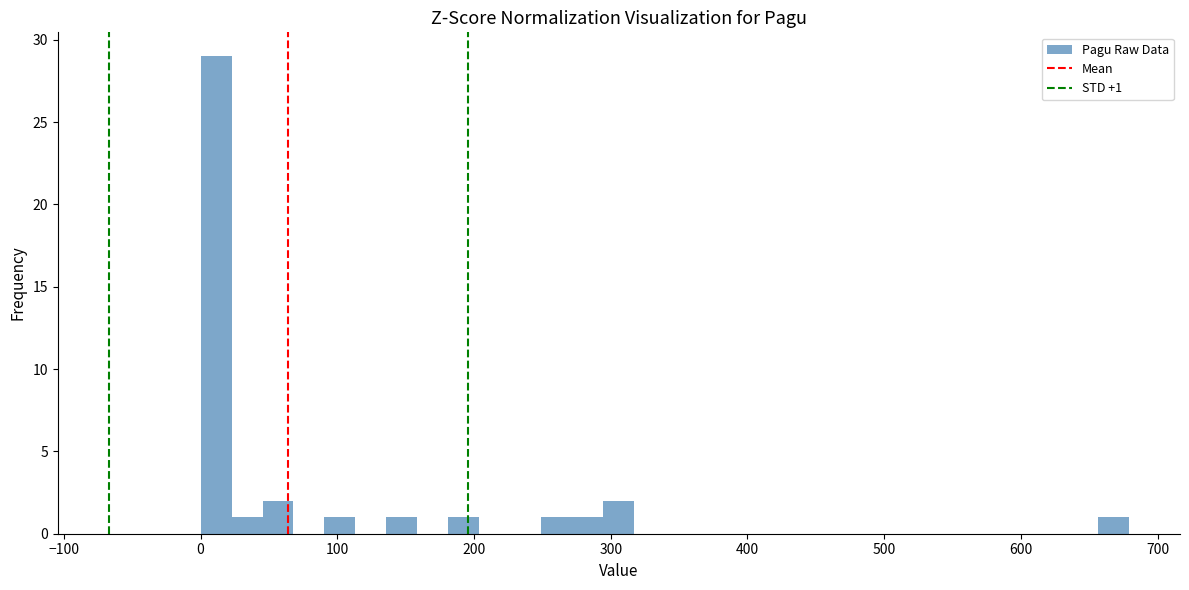

Read against the x-axis, roughly where is the centre of the tallest bar?

10